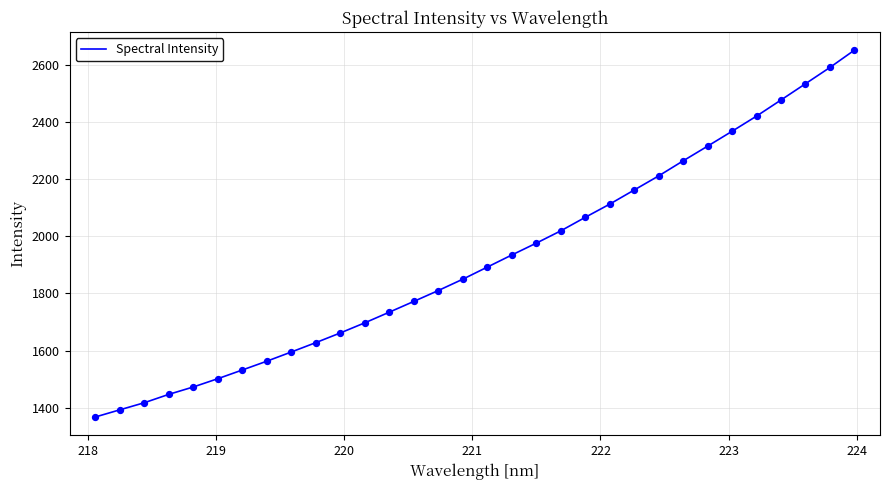

What is the maximum value shown in the chart?

2651.3